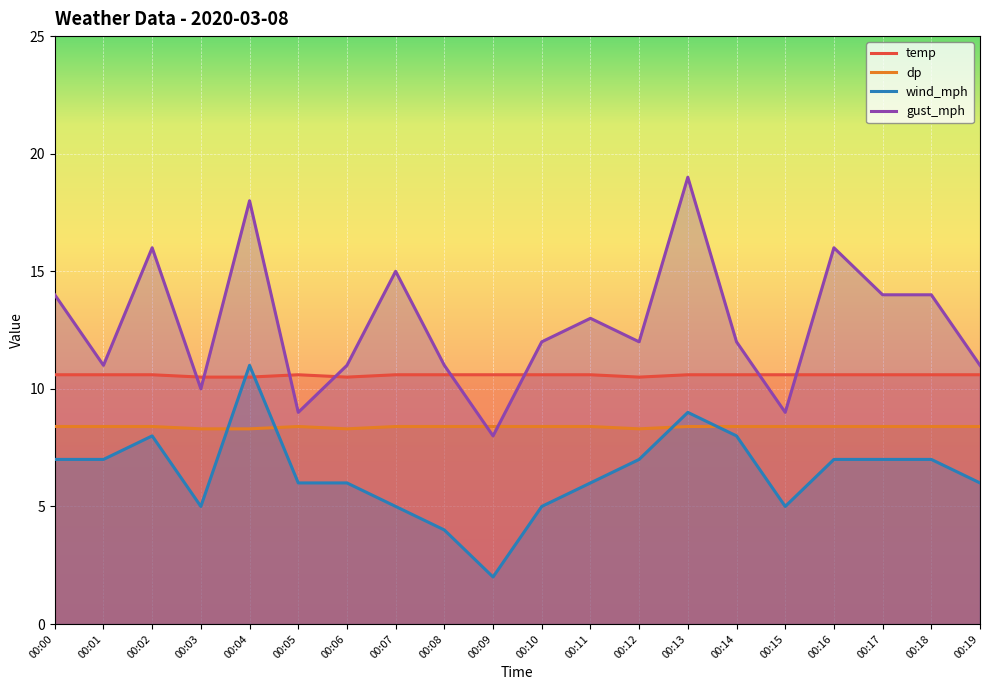

What is the difference between the second highest and minimum values in the dp series?

0.1